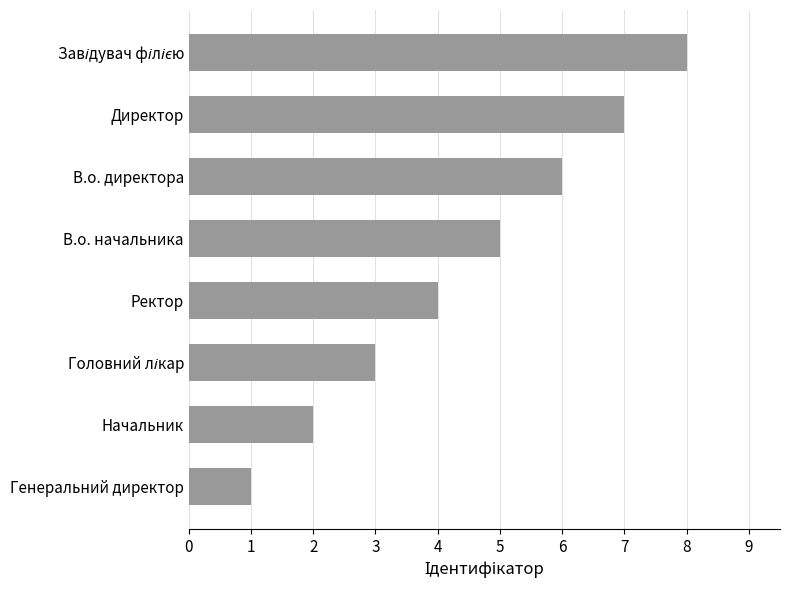

Count the number of categories in the chart.

8